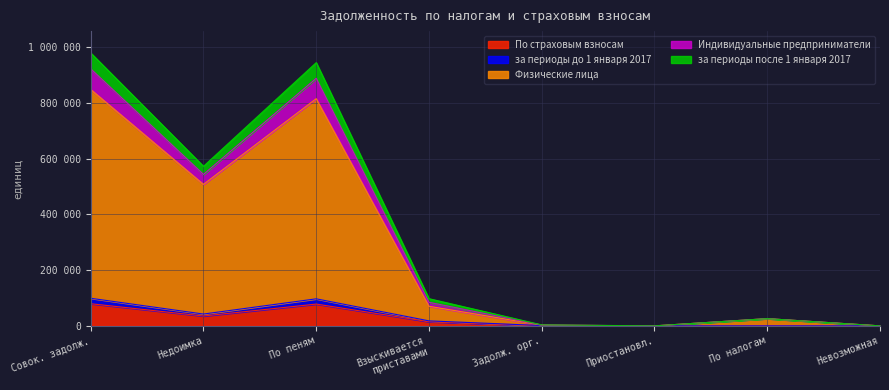

What is the average value of the По страховым взносам series?

26086